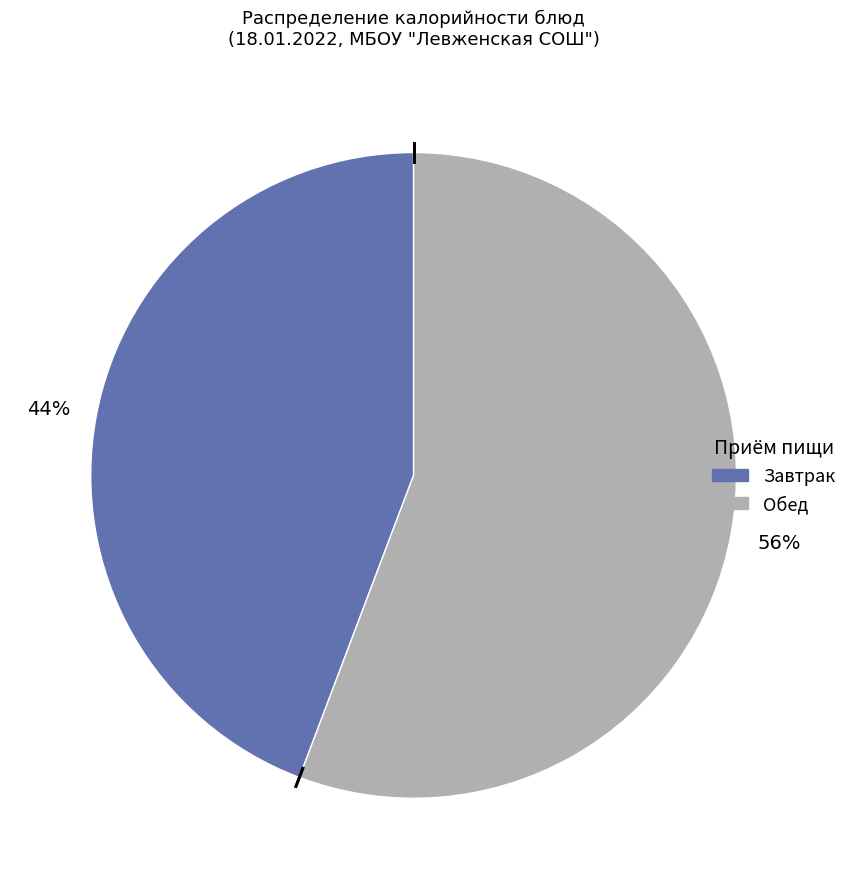

Is there a majority slice in this chart?

Yes